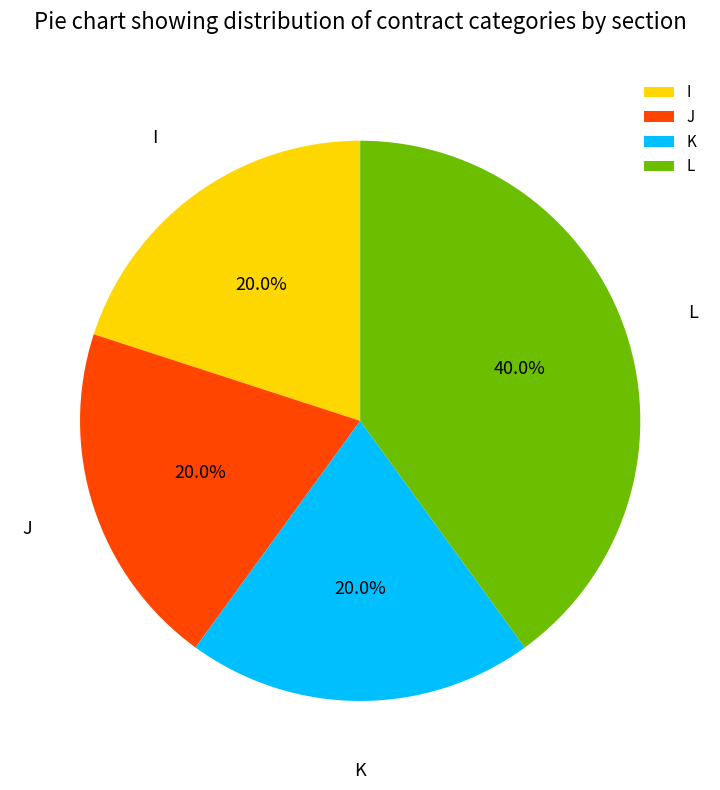

Approximately how many times larger is the value at K compared to I?

1.0